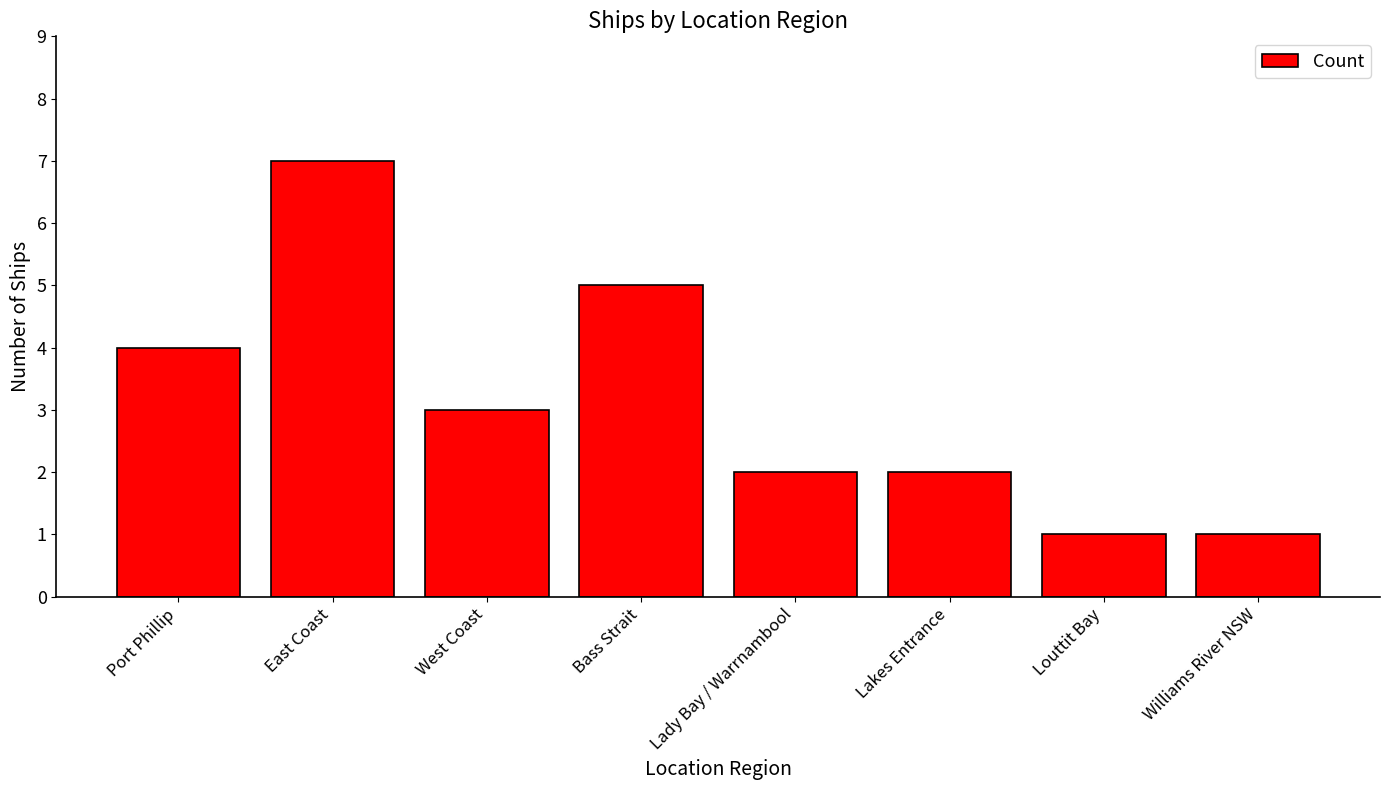

Where does the data first go above 3?

Port Phillip